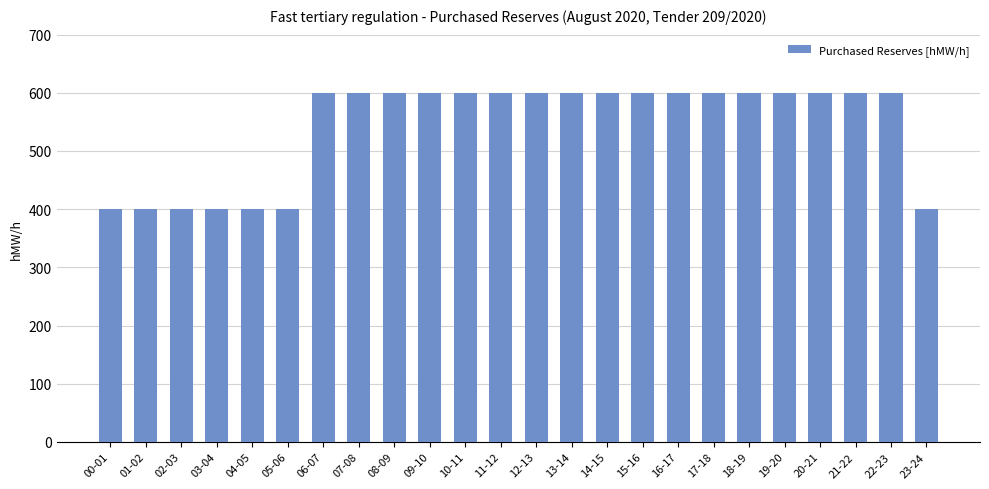

What is the ratio of the value at 21-22 to the value at 15-16?

1.0